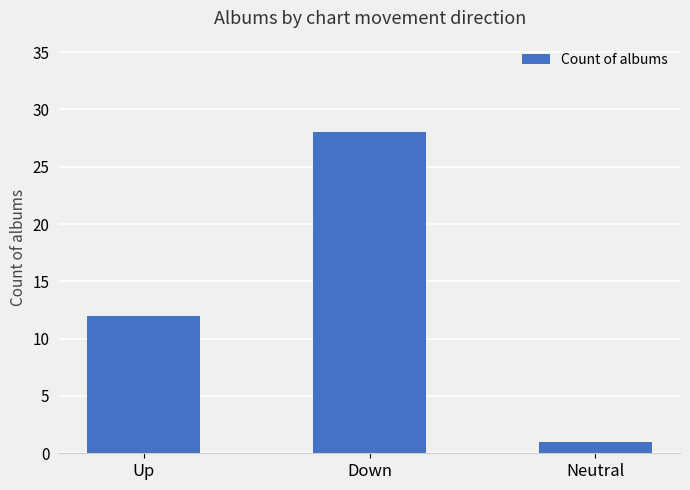

Which label corresponds to the largest value in the chart?

Down